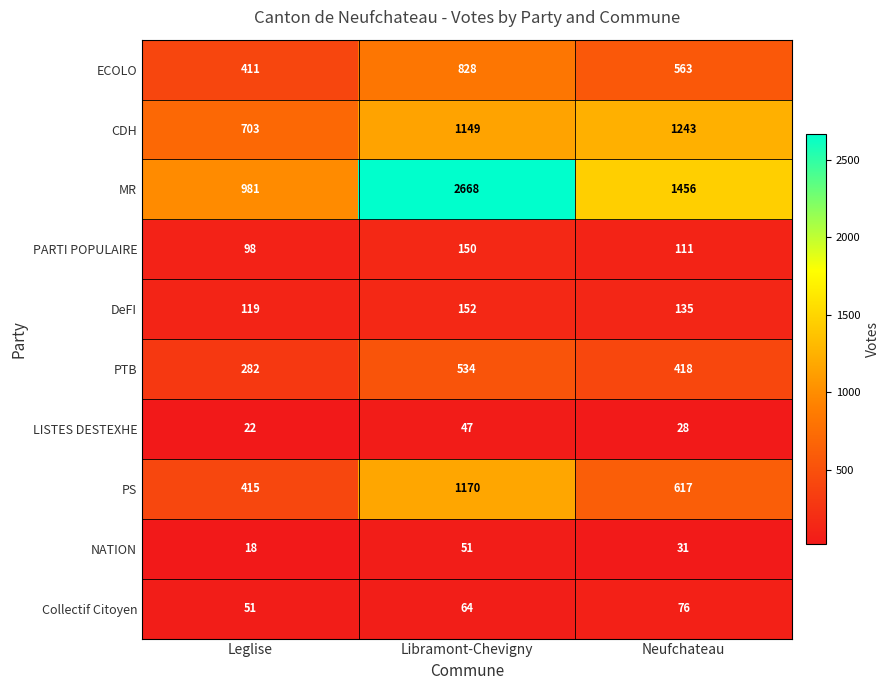

Is the value of MR at Neufchateau greater than the value of LISTES DESTEXHE at Neufchateau?

Yes